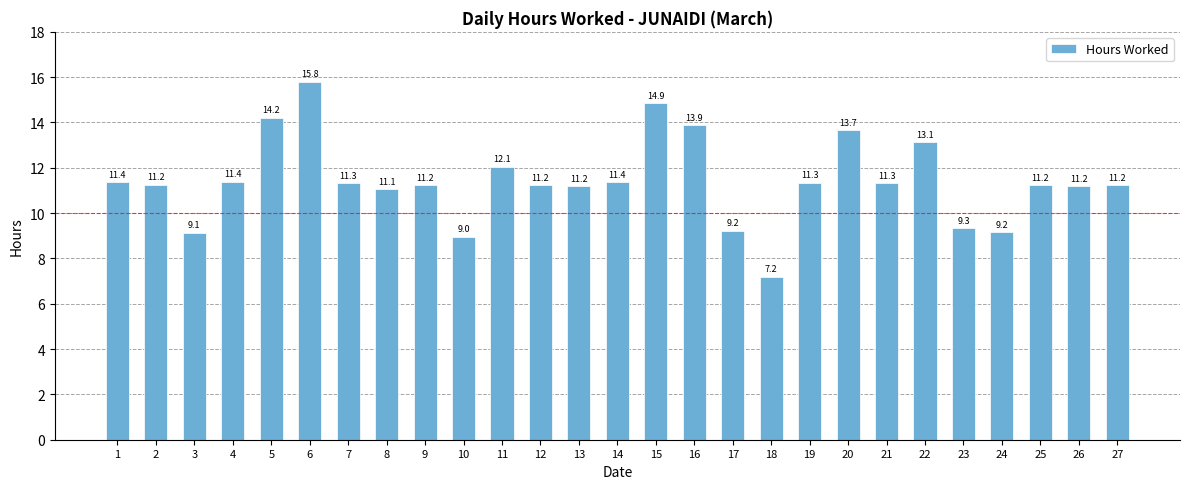

Which label corresponds to the largest value in the chart?

6